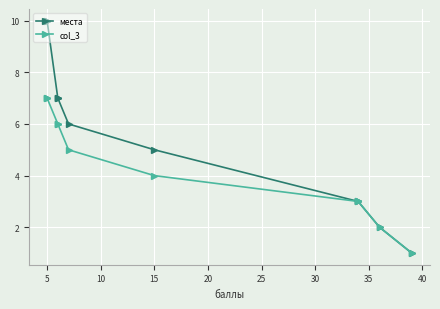

The value of места at 30 is 8. True or false?

False